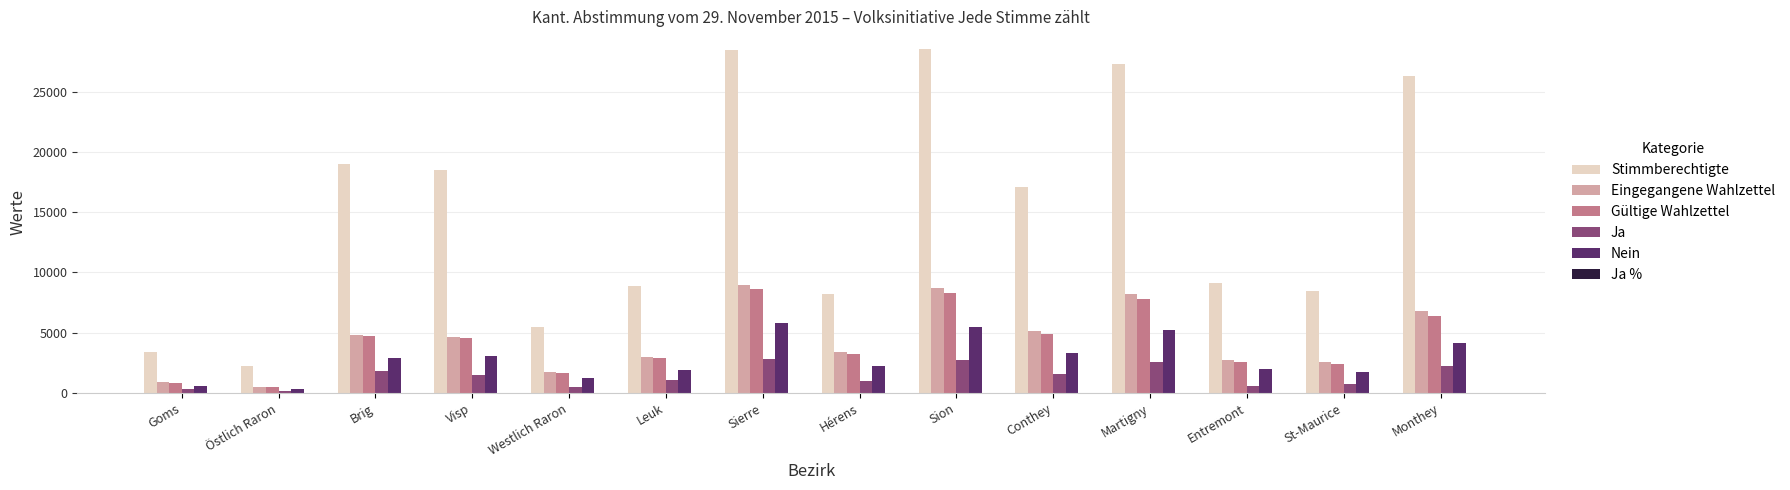

Is it true that Eingegangene Wahlzettel equals 4615.0 at Visp?

True